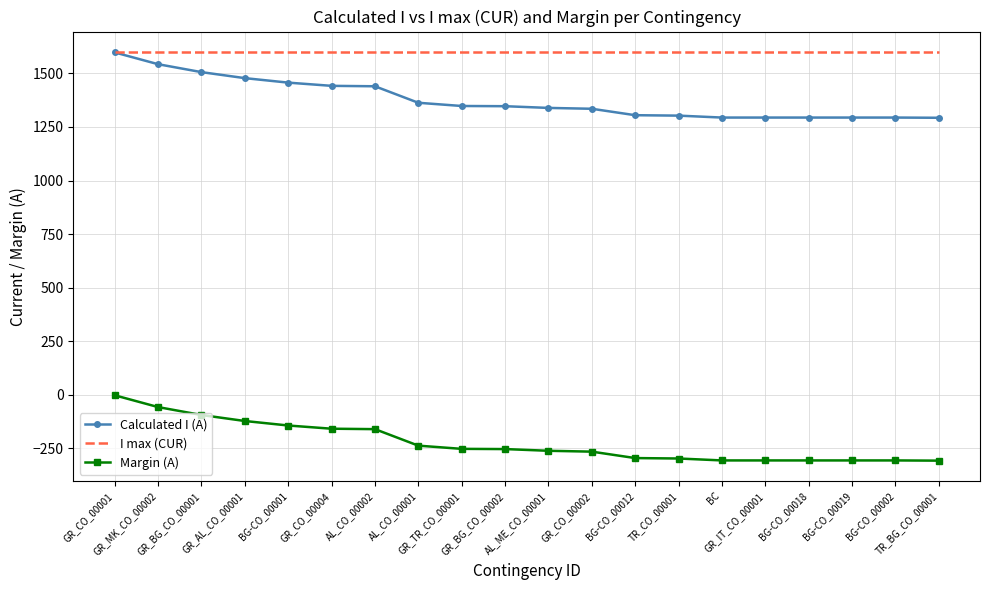

What value does the Calculated I (A) series have at GR_BG_CO_00002, to the nearest 10?

1350